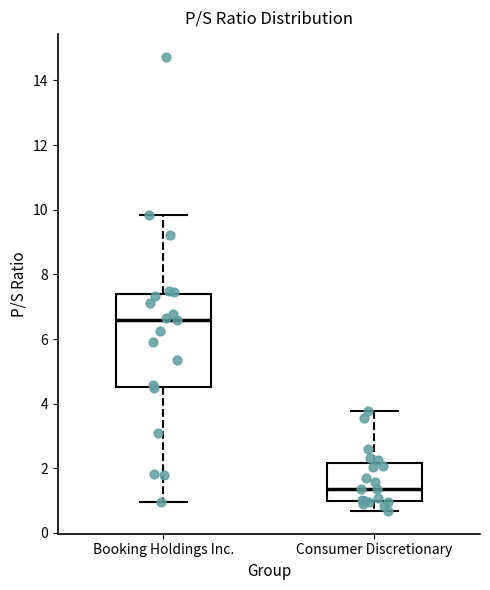

Comparing the boxes themselves (not the whiskers), which one is the tallest?

Booking Holdings Inc.